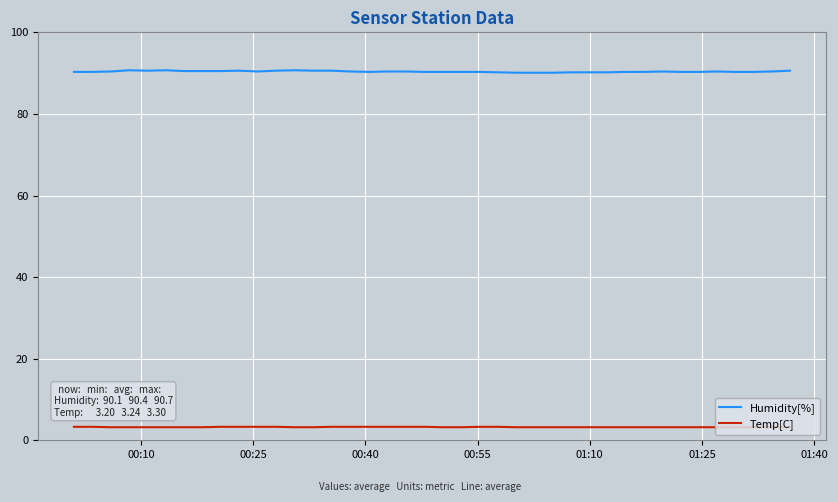

What is the minimum value for Humidity[%]?

90.1